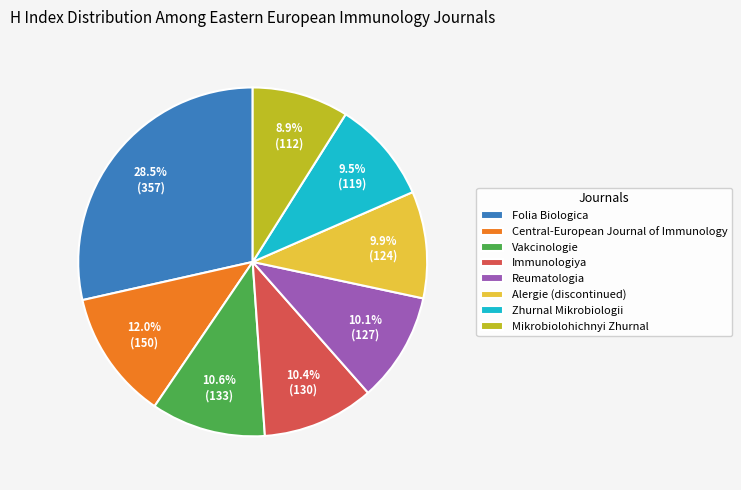

Is it true that Immunologiya is 10% of the pie?

True